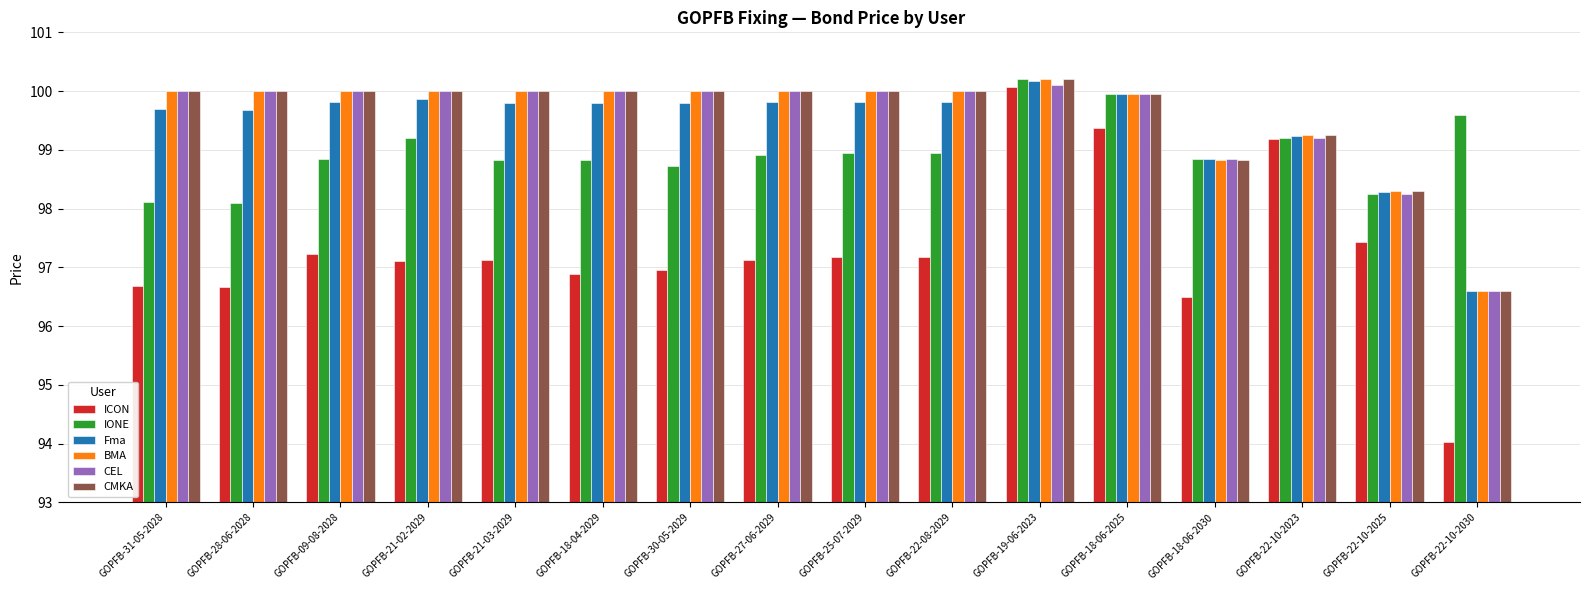

Is it true that CMKA equals 56.2 at GOPFB-21-02-2029?

False